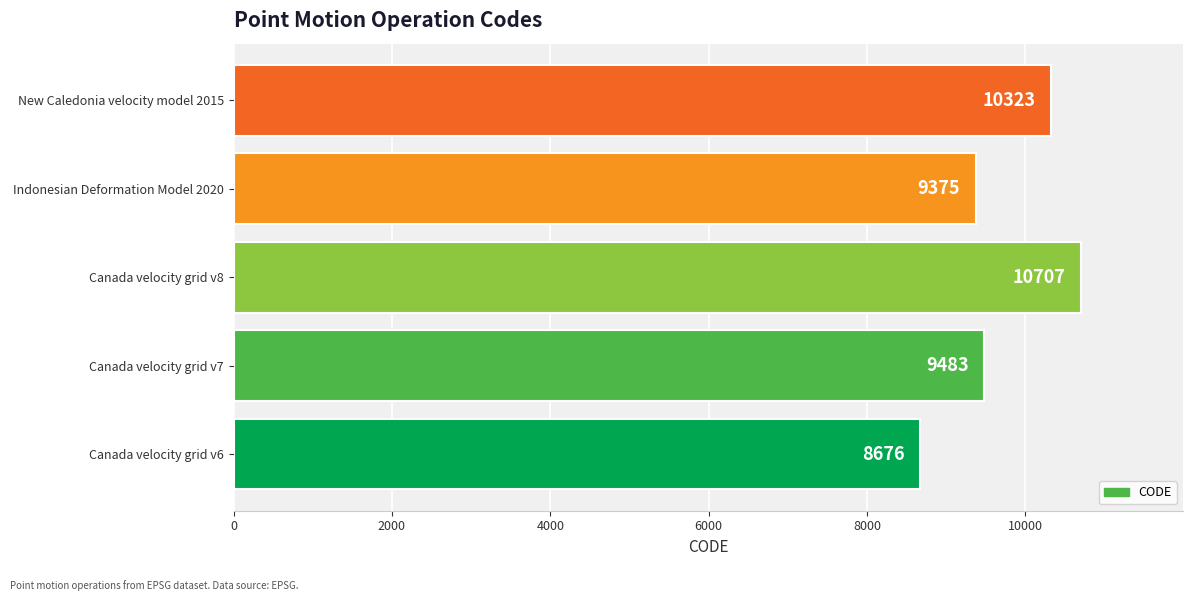

What is the change in value from Canada velocity grid v7 to Canada velocity grid v8?

+1224